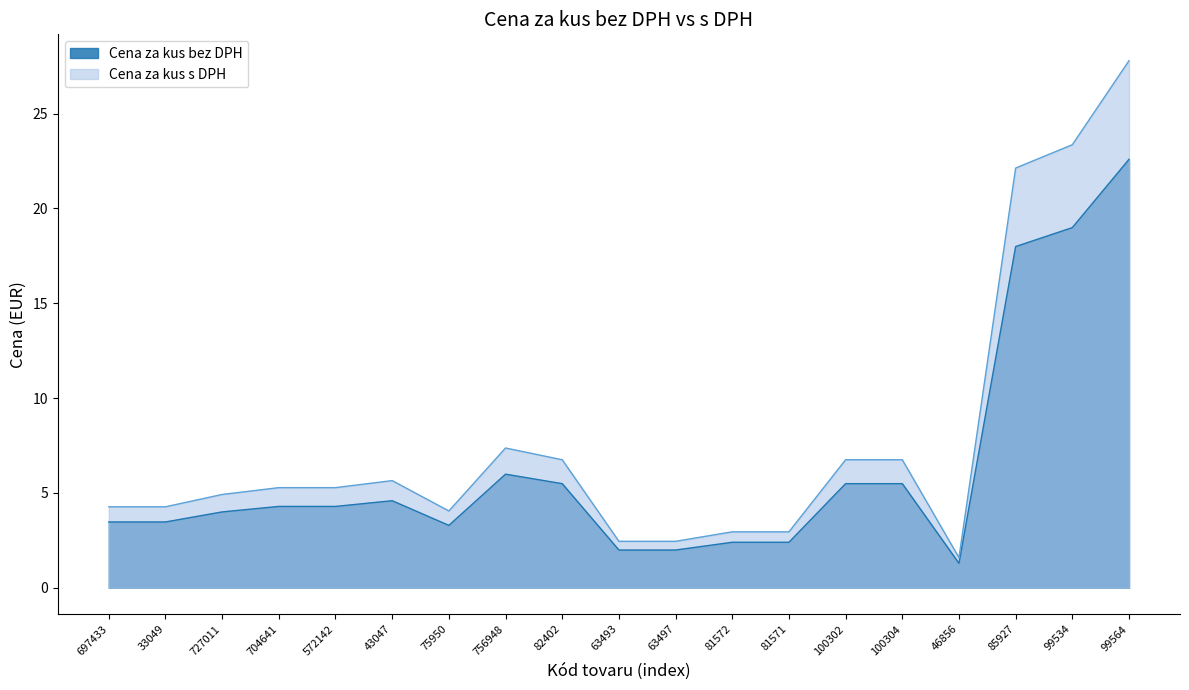

Reading right to left, what are all the values shown in this chart?

Cena za kus bez DPH: 22.6	19.0	18.0	1.3	5.5	5.5	2.4	2.4	2.0	2.0	5.5	6.0	3.3	4.6	4.3	4.3	4.0	3.5	3.5
Cena za kus s DPH: 27.8	23.4	22.1	1.6	6.8	6.8	3.0	3.0	2.5	2.5	6.8	7.4	4.0	5.7	5.3	5.3	4.9	4.3	4.3